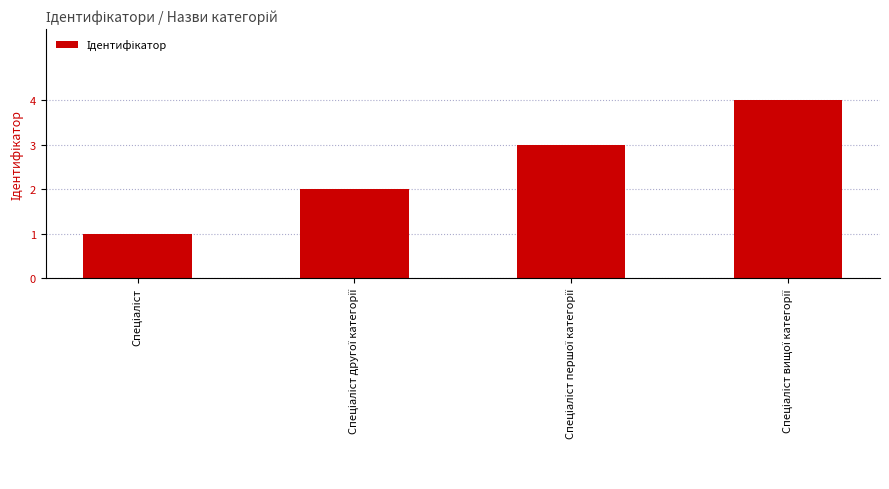

Does the chart contain stacked bars?

No